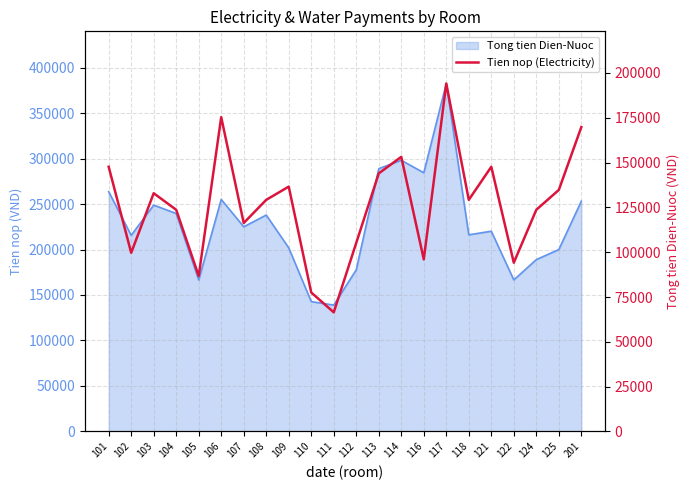

List the labels in order of value, smallest first.

111, 110, 105, 122, 116, 102, 112, 107, 104, 124, 108, 118, 103, 125, 109, 113, 101, 121, 114, 201, 106, 117